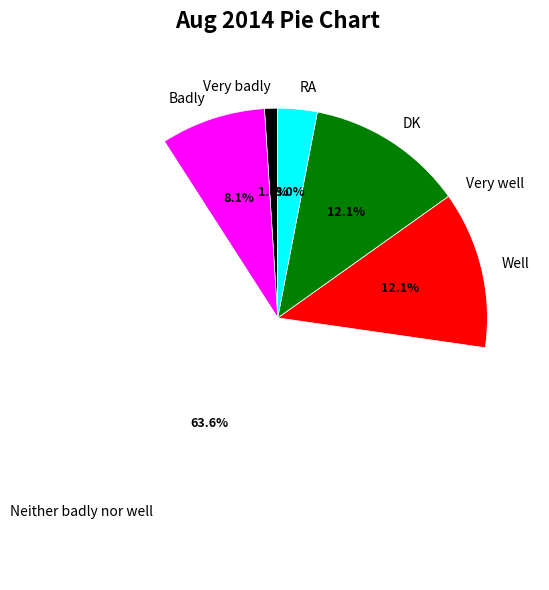

Do Neither badly nor well and Well together represent more than half of the pie?

Yes